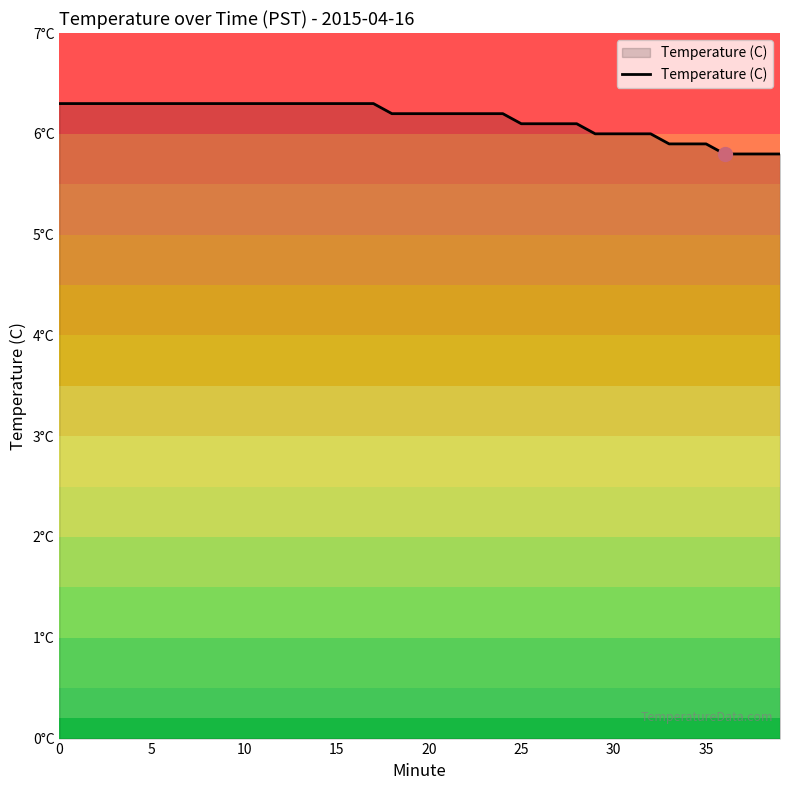

Does the chart display data point markers on the line(s)?

No